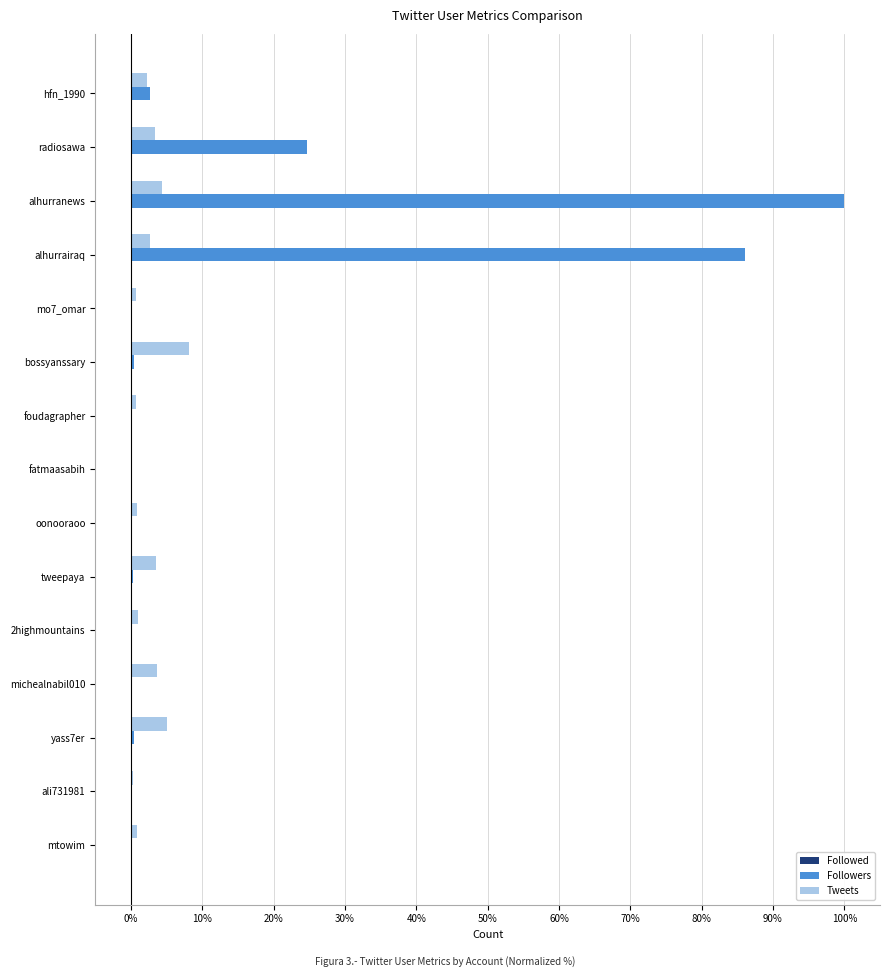

The value of Followers at hfn_1990 is 2.7. True or false?

True